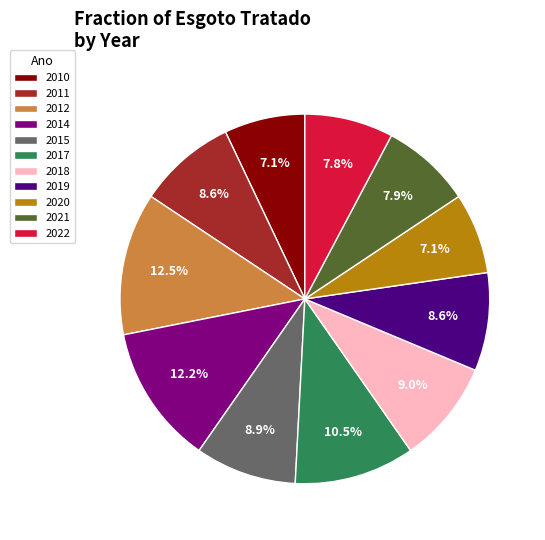

True or false: 2014 accounts for 19% of the total.

False